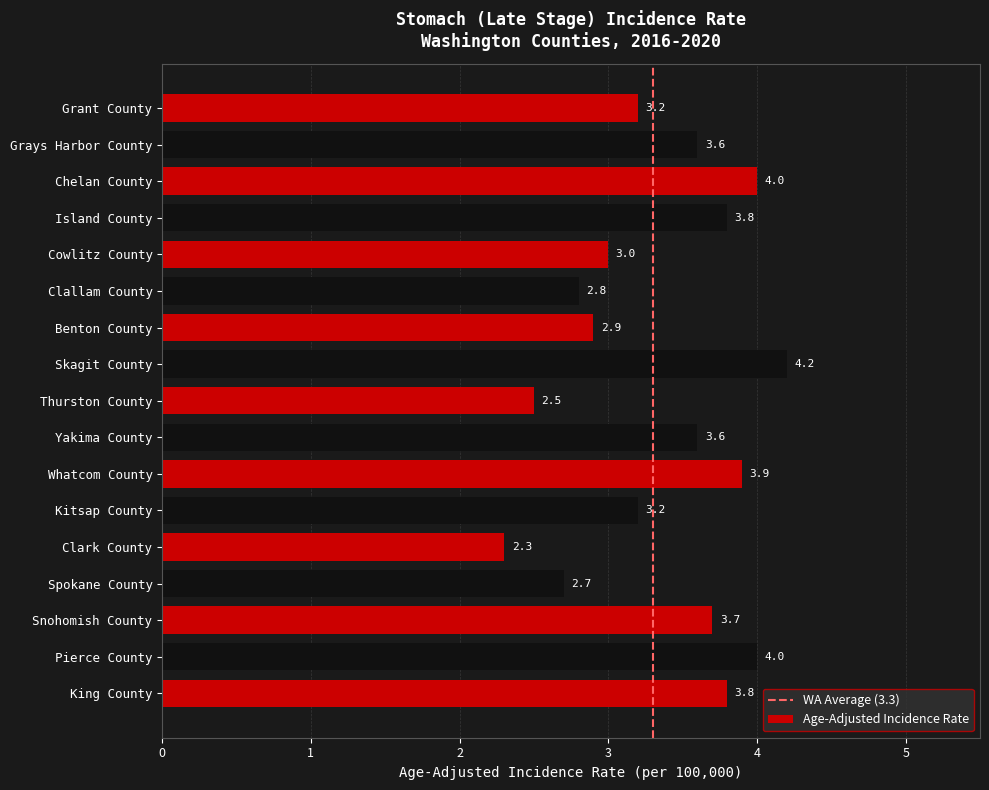

True or false: the data shows 0.8 at Yakima County.

False